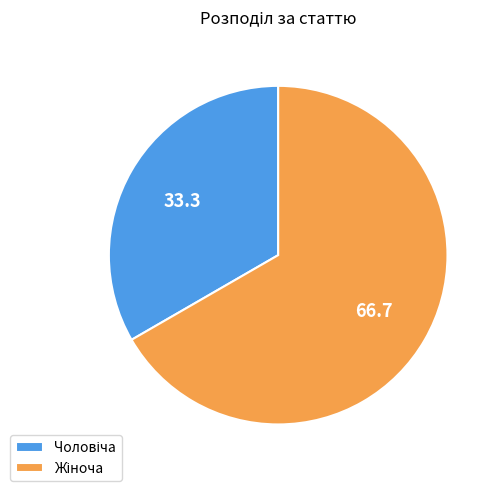

Is there a majority slice in this chart?

Yes